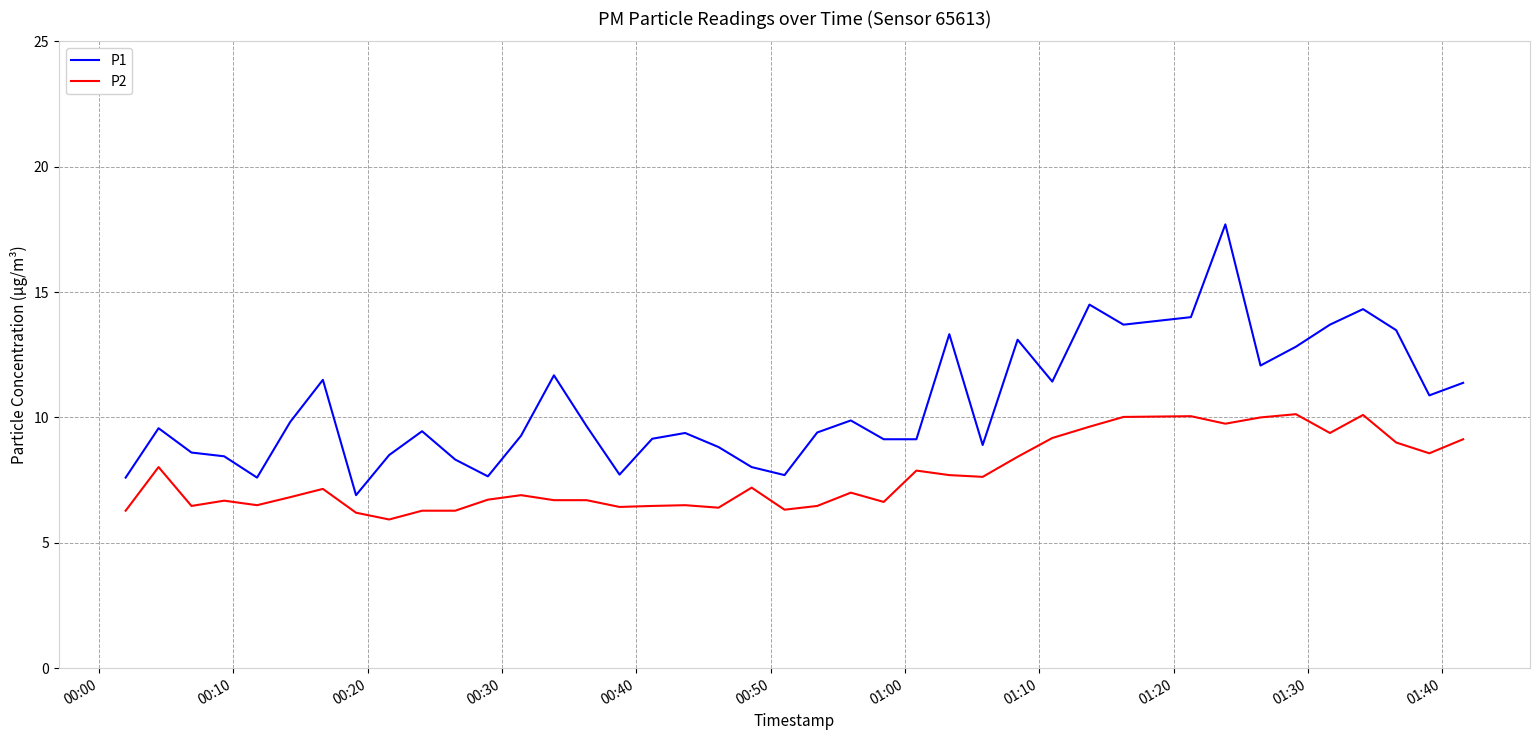

List the series in order of their overall mean, highest first.

P1, P2